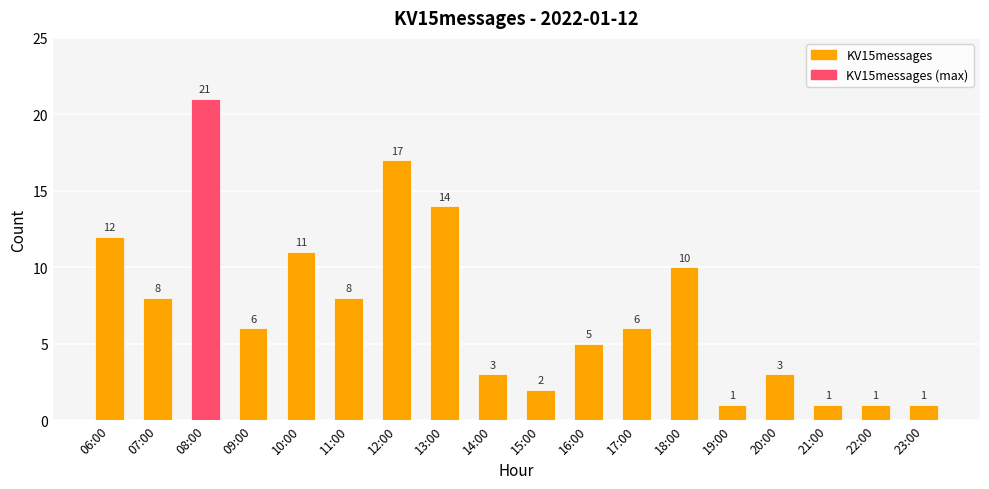

Reading left to right, list all the values displayed in this chart.

06:00=12	07:00=8	08:00=21	09:00=6	10:00=11	11:00=8	12:00=17	13:00=14	14:00=3	15:00=2	16:00=5	17:00=6	18:00=10	19:00=1	20:00=3	21:00=1	22:00=1	23:00=1